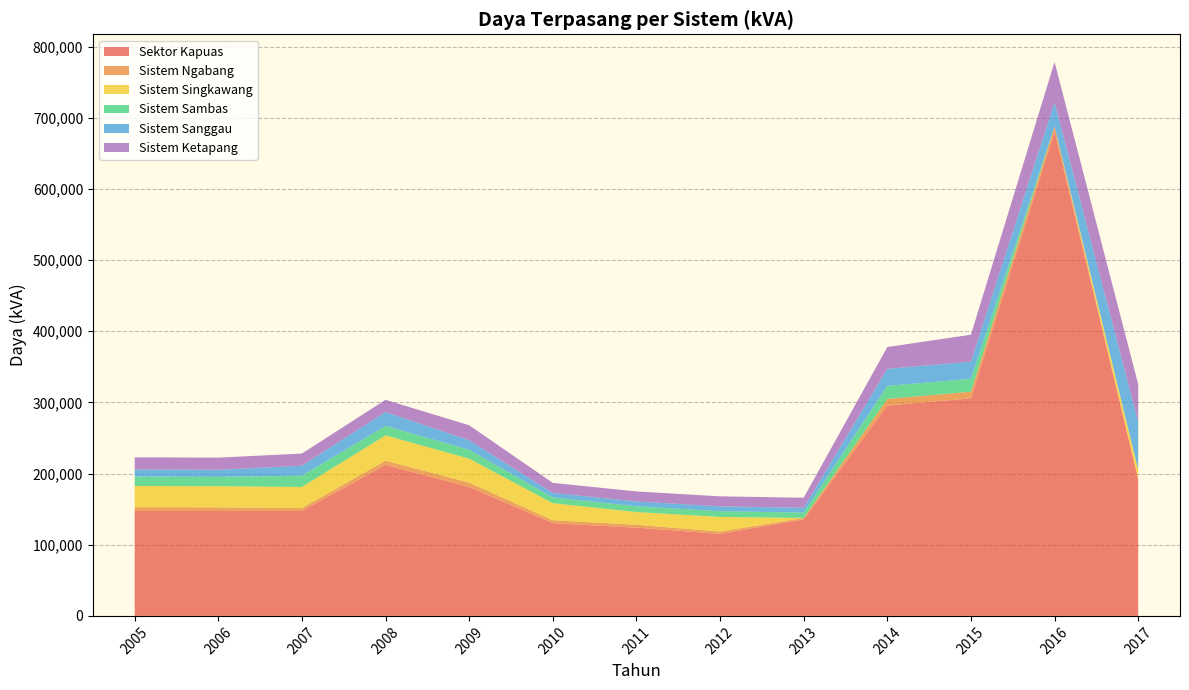

True or false: Sistem Singkawang and Sektor Kapuas cross at least once.

False